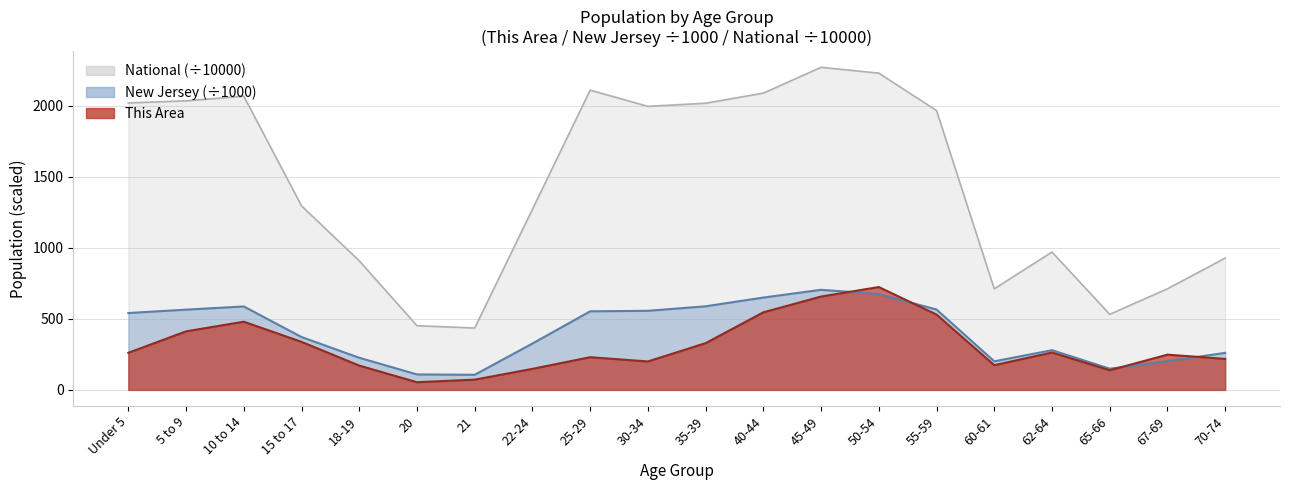

True or false: National and New Jersey intersect in this chart.

False